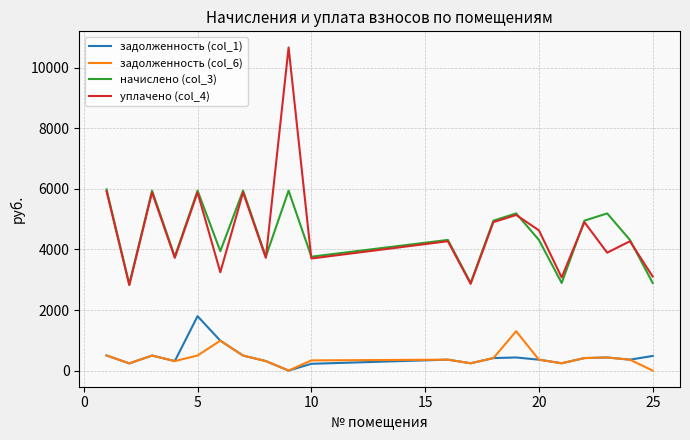

At how many categories does at least one series exceed 8793?

1